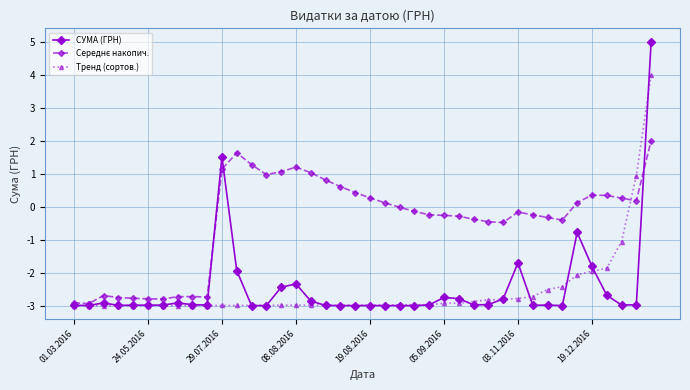

What is the greatest value displayed?

5.0